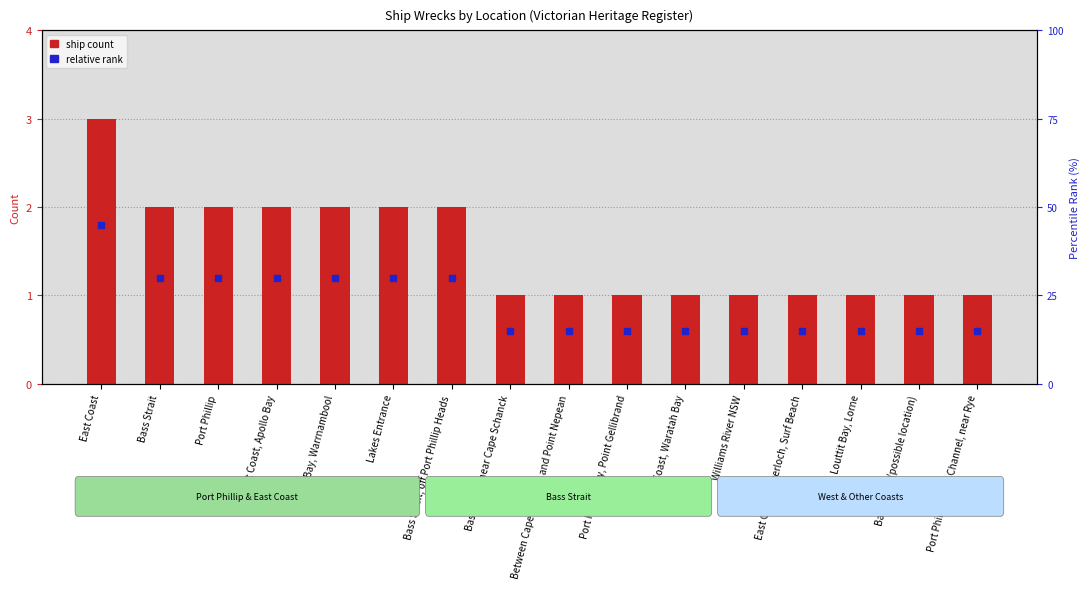

Which series has the largest total across all categories?

ship count